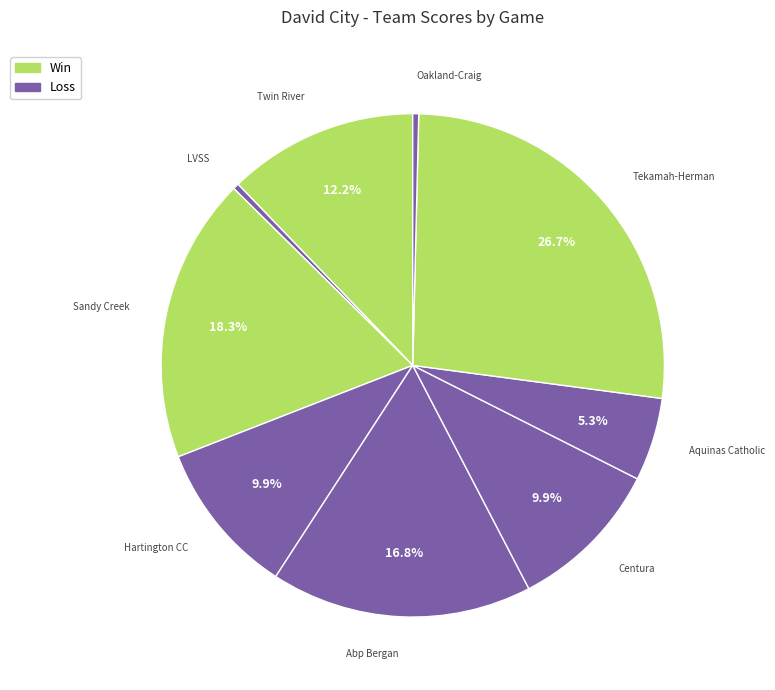

What is the largest slice in the pie chart?

@ Tekamah-Herman